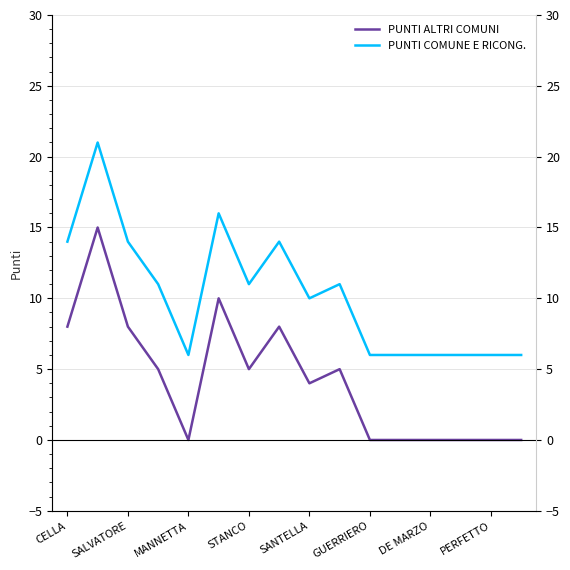

Rank the series by their maximum value, from lowest to highest.

PUNTI ALTRI COMUNI, PUNTI COMUNE E RICONG.